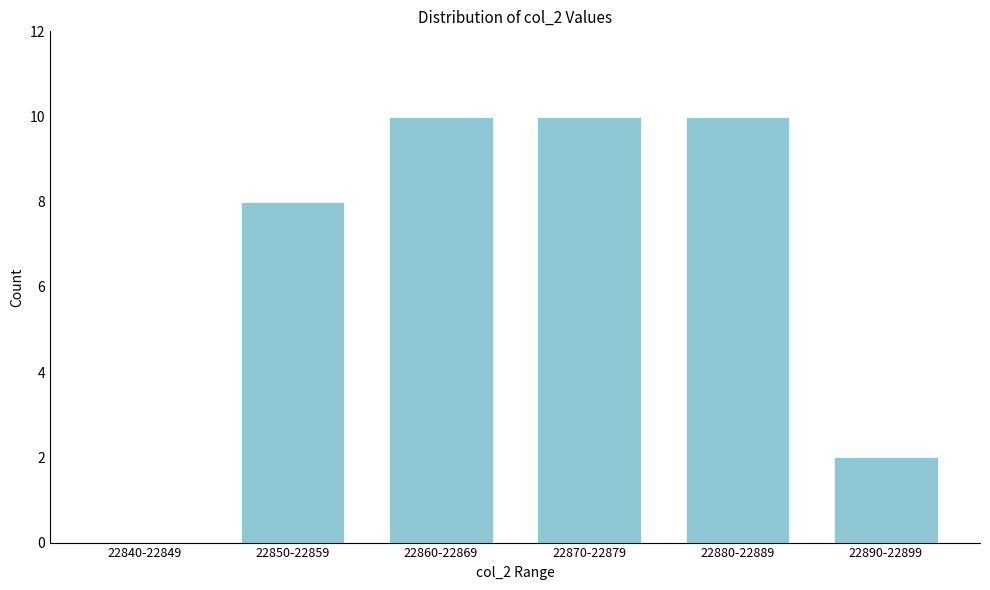

Reading left to right, transcribe all the data shown in this chart.

22840-22849=0	22850-22859=8	22860-22869=10	22870-22879=10	22880-22889=10	22890-22899=2